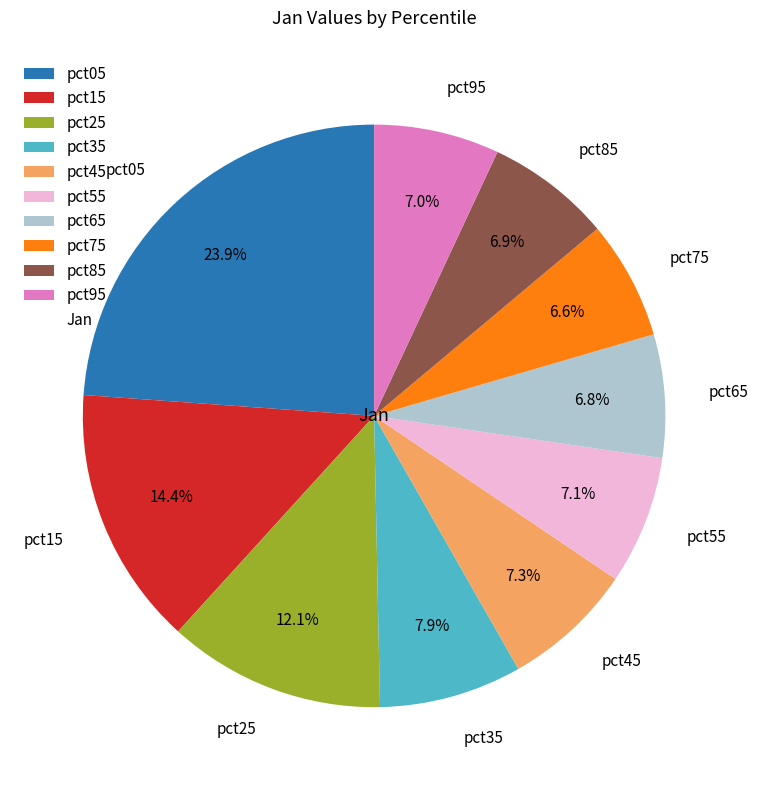

Between pct45 and pct75, which is larger?

pct45